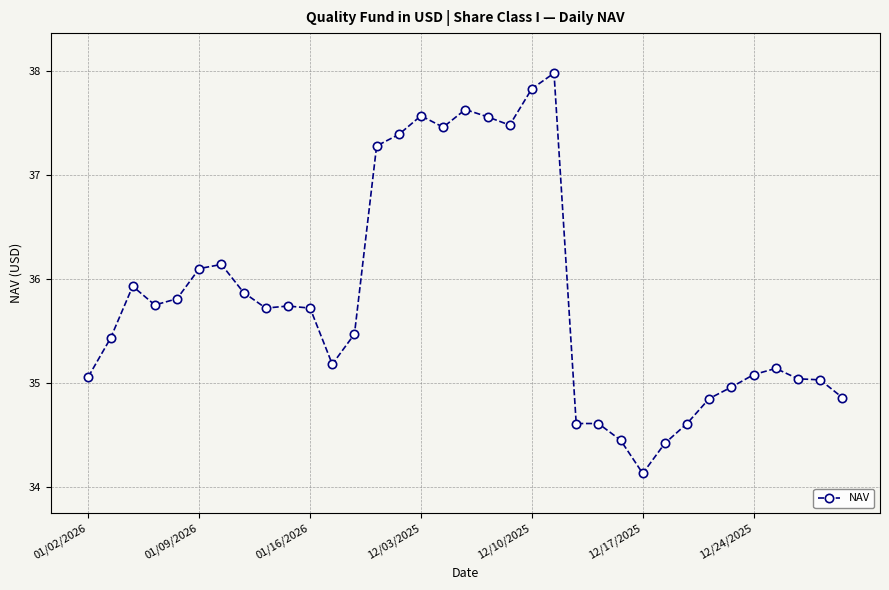

How many values exceed 35?

26